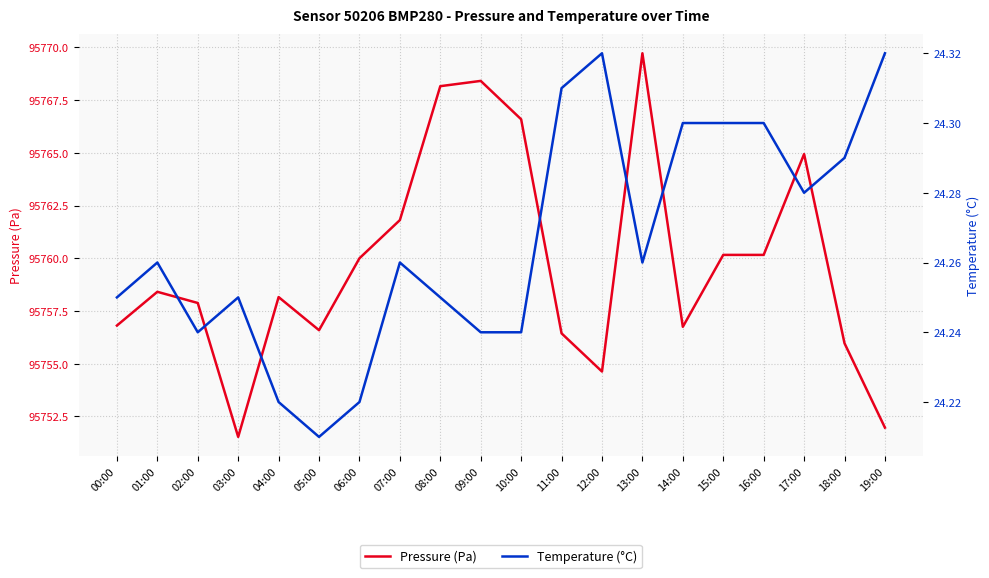

Reading left to right, transcribe all the data shown in this chart.

Pressure (Pa): 95756.8	95758.4	95757.9	95751.5	95758.2	95756.6	95760.0	95761.8	95768.2	95768.4	95766.6	95756.4	95754.6	95769.7	95756.8	95760.2	95760.2	95764.9	95756.0	95752.0
Temperature (°C): 24.2	24.3	24.2	24.2	24.2	24.2	24.2	24.3	24.2	24.2	24.2	24.3	24.3	24.3	24.3	24.3	24.3	24.3	24.3	24.3